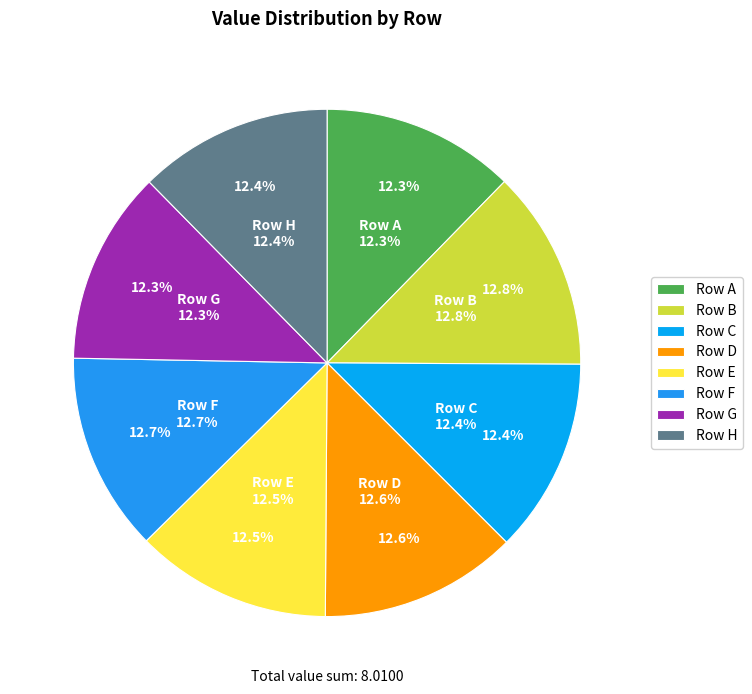

To the nearest percent, what is the combined percentage of G and H?

25%